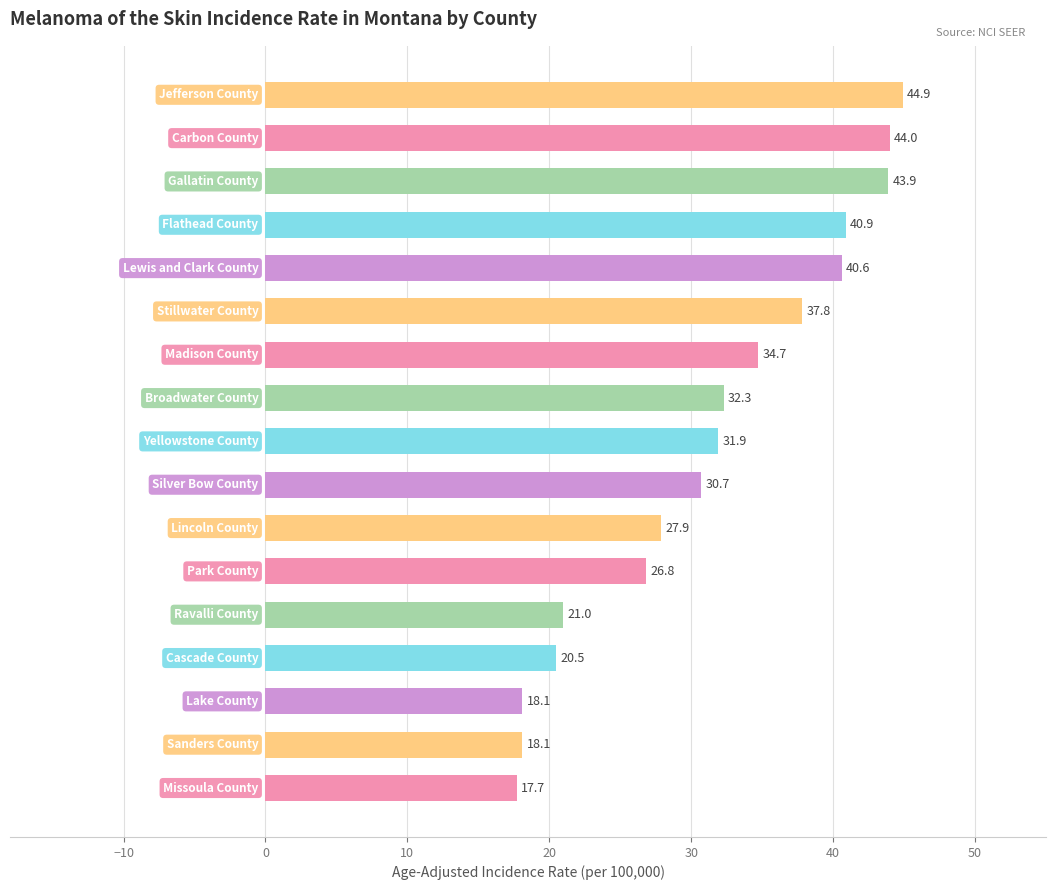

Reading bottom to top, transcribe all the data shown in this chart.

17.7	18.1	18.1	20.5	21.0	26.8	27.9	30.7	31.9	32.3	34.7	37.8	40.6	40.9	43.9	44.0	44.9